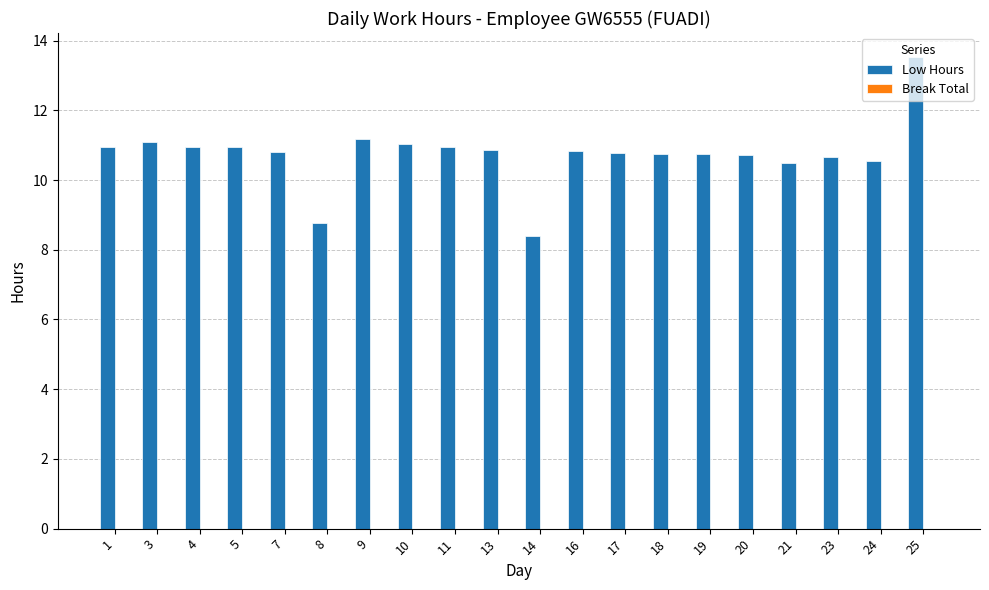

How many bars are there in total?

20